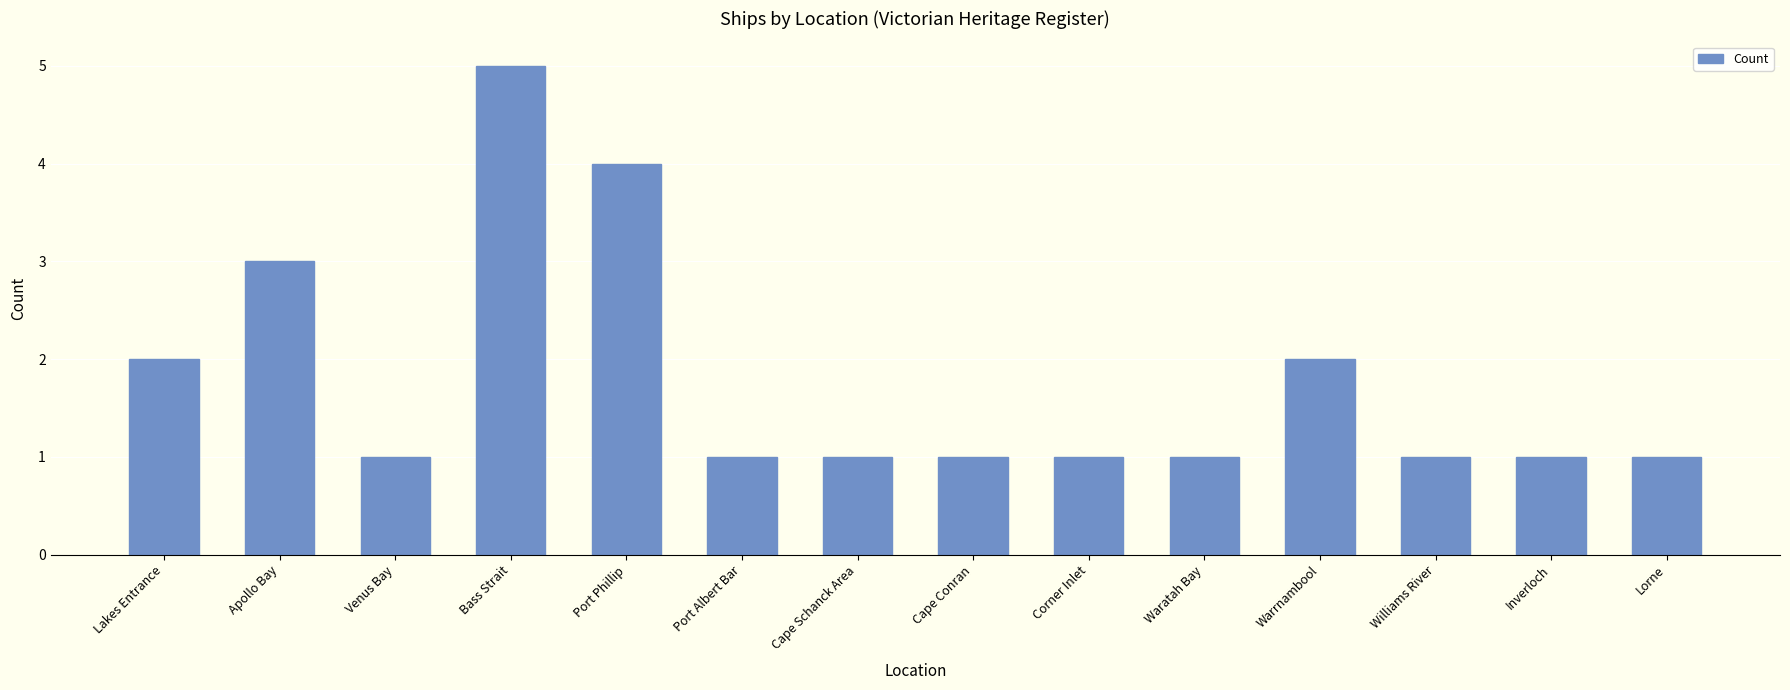

What is the change in value from Lakes Entrance to Bass Strait?

+3